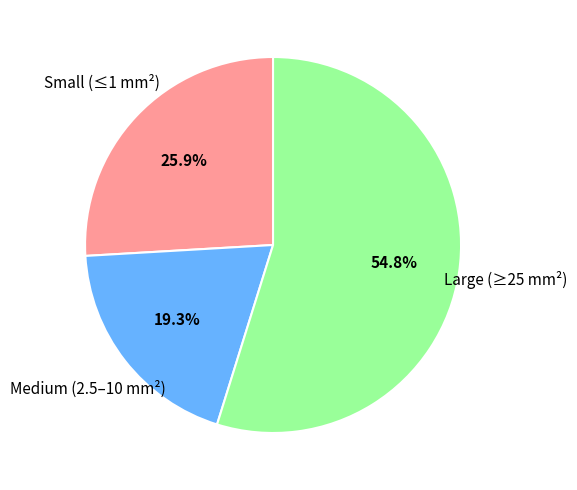

Does any single category account for the majority?

Yes